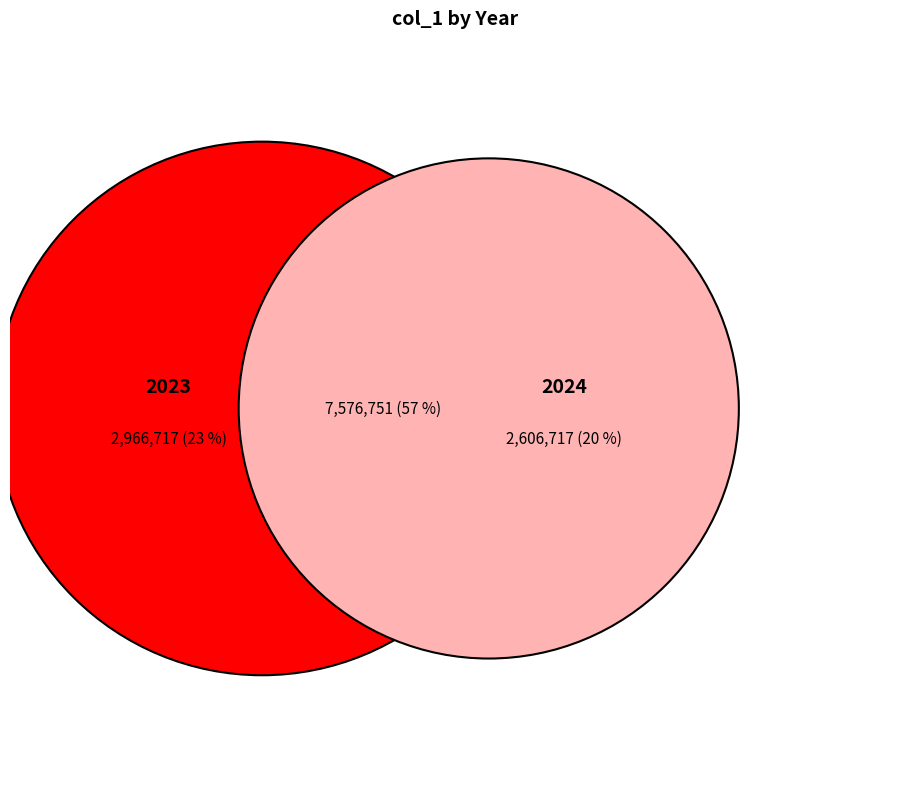

The 2026 slice represents 24% of the pie. True or false?

False